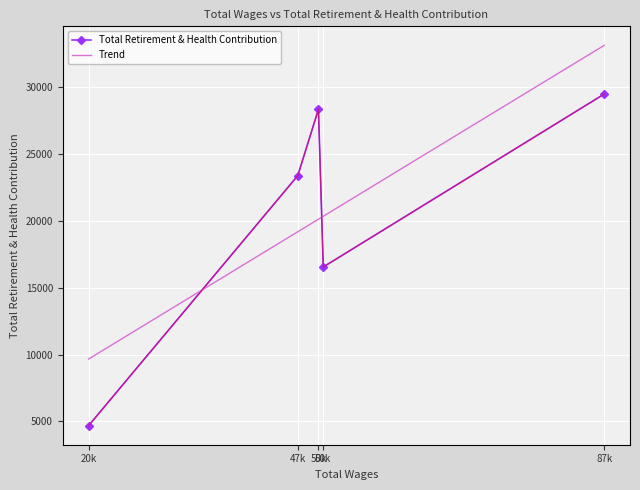

List the labels in order of value, largest first.

87264.0, 50069.0, 47382.0, 50699.0, 20150.0